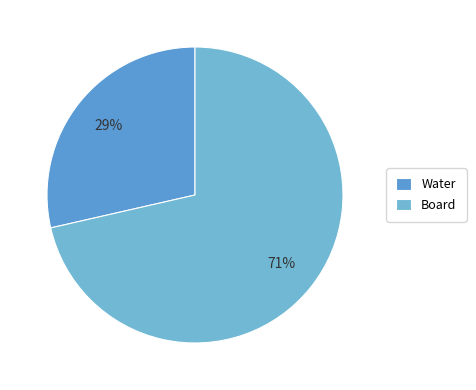

To the nearest percent, what percentage of the pie is Board?

71%